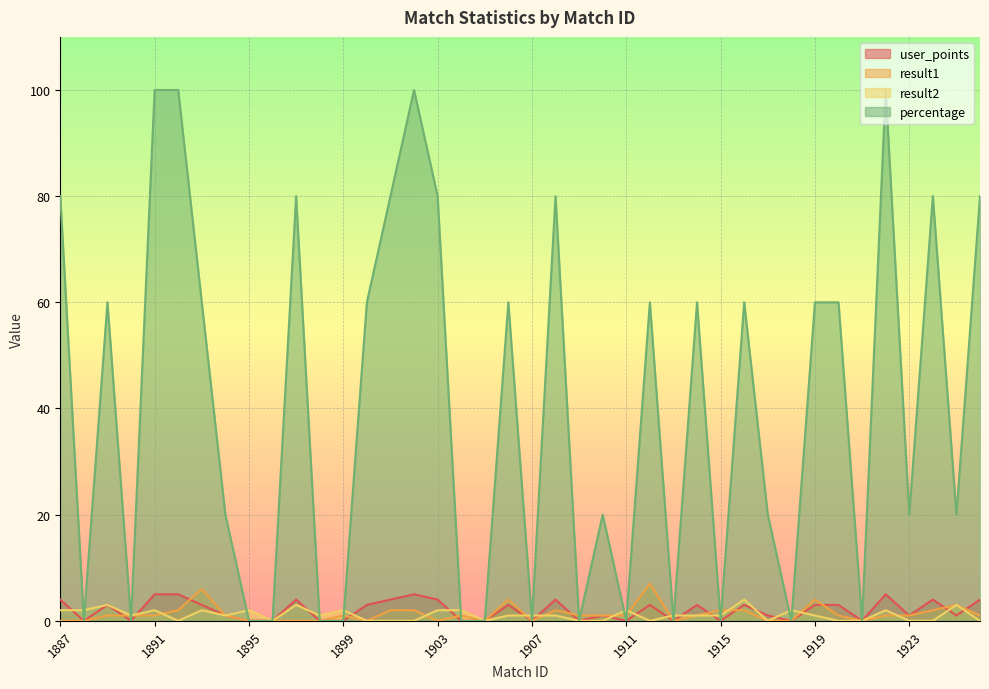

How many data points in user_points are less than 3?

20